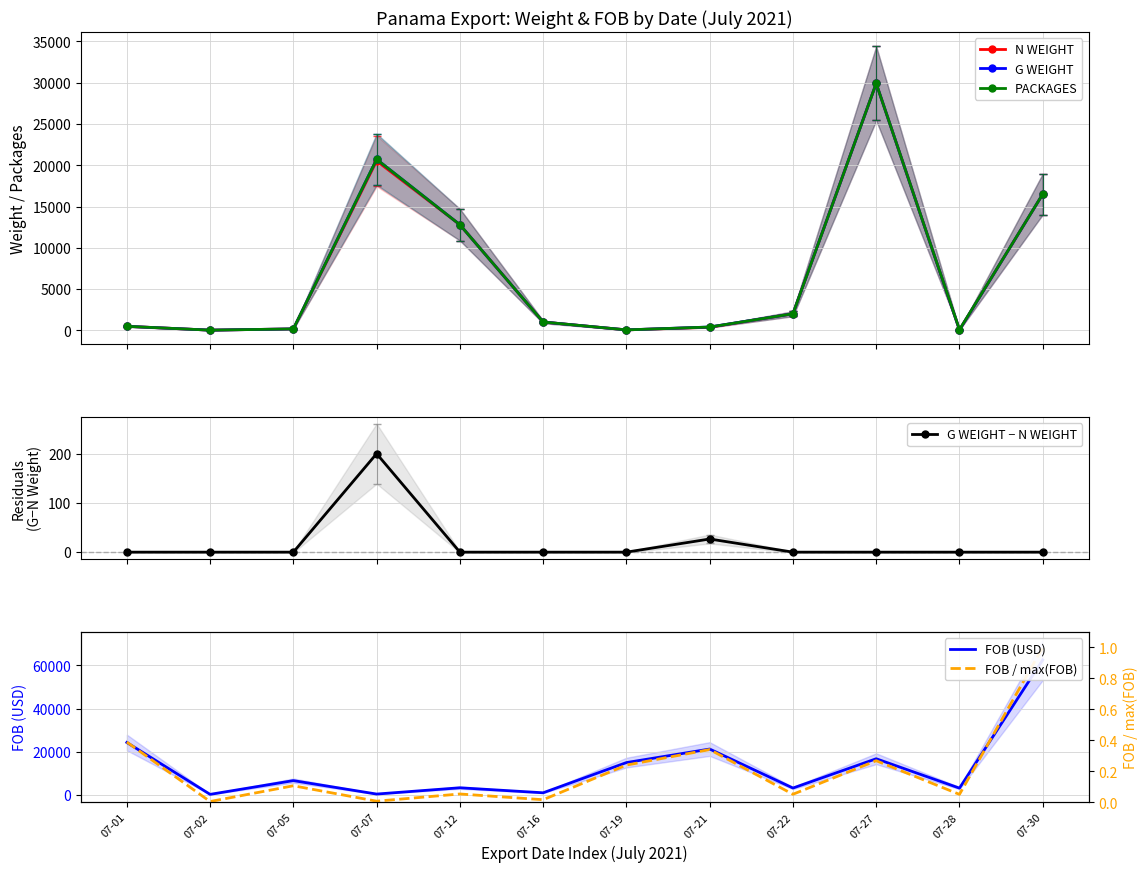

What is the value of the N WEIGHT point at the 3rd from the left?

163.1